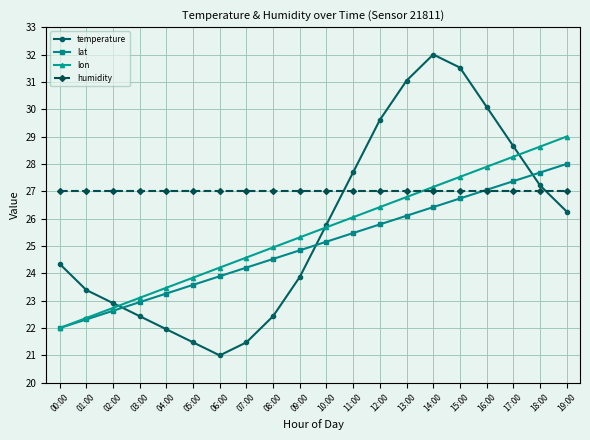

True or false: temperature and lon cross at least once.

True